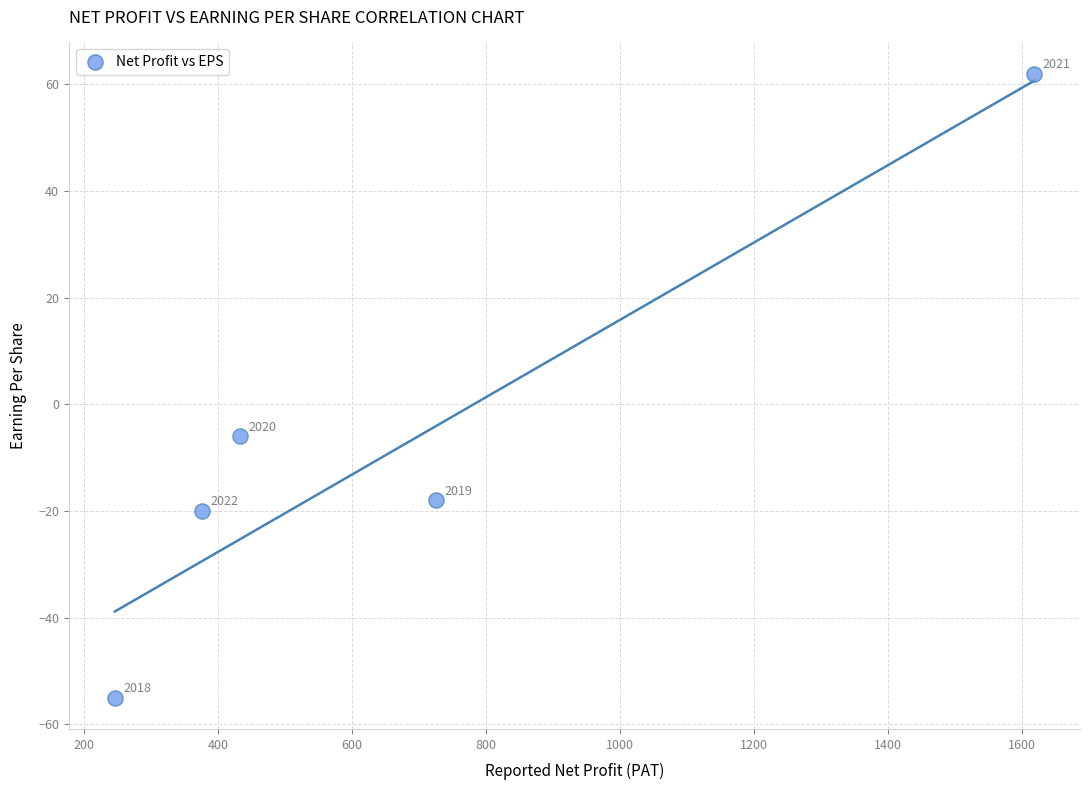

What Y value in the scatter plot is closest to 3?

-6